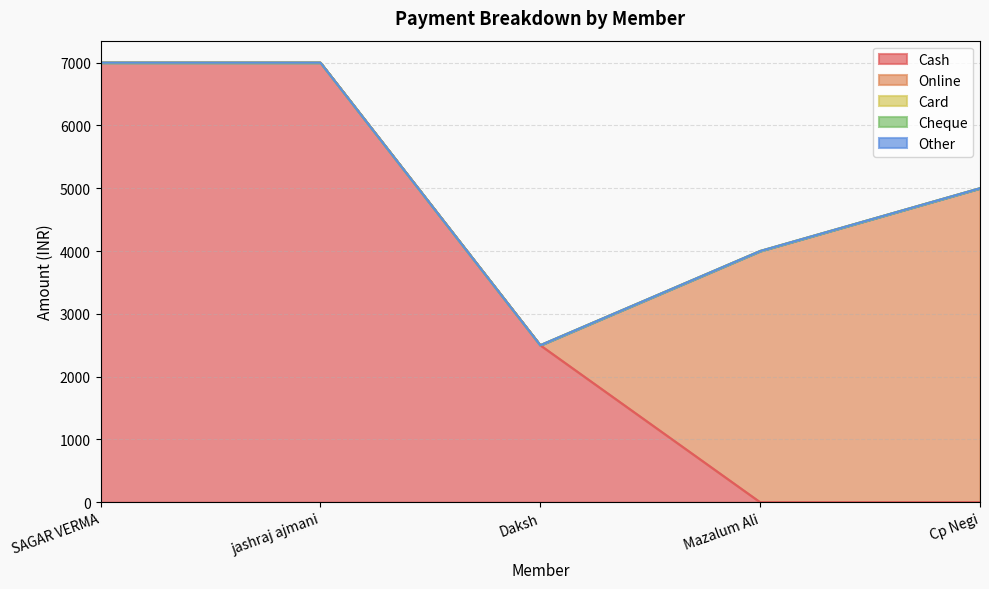

What is the label of the 2nd point from the right?

Mazalum Ali